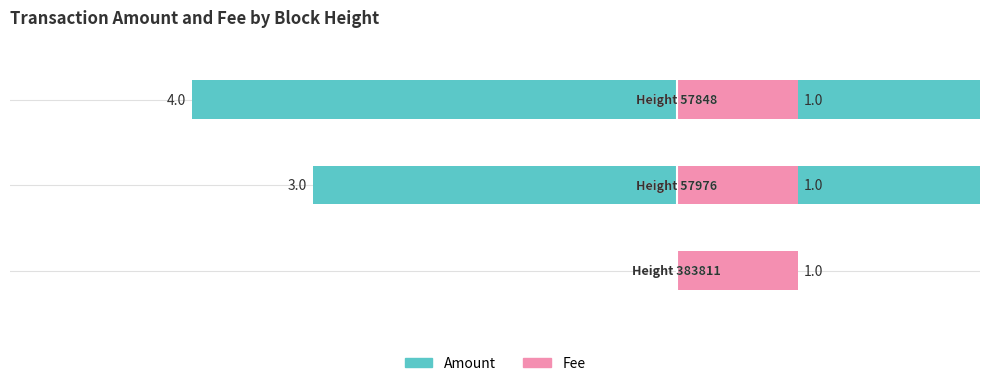

At how many categories does at least one series exceed 3?

1